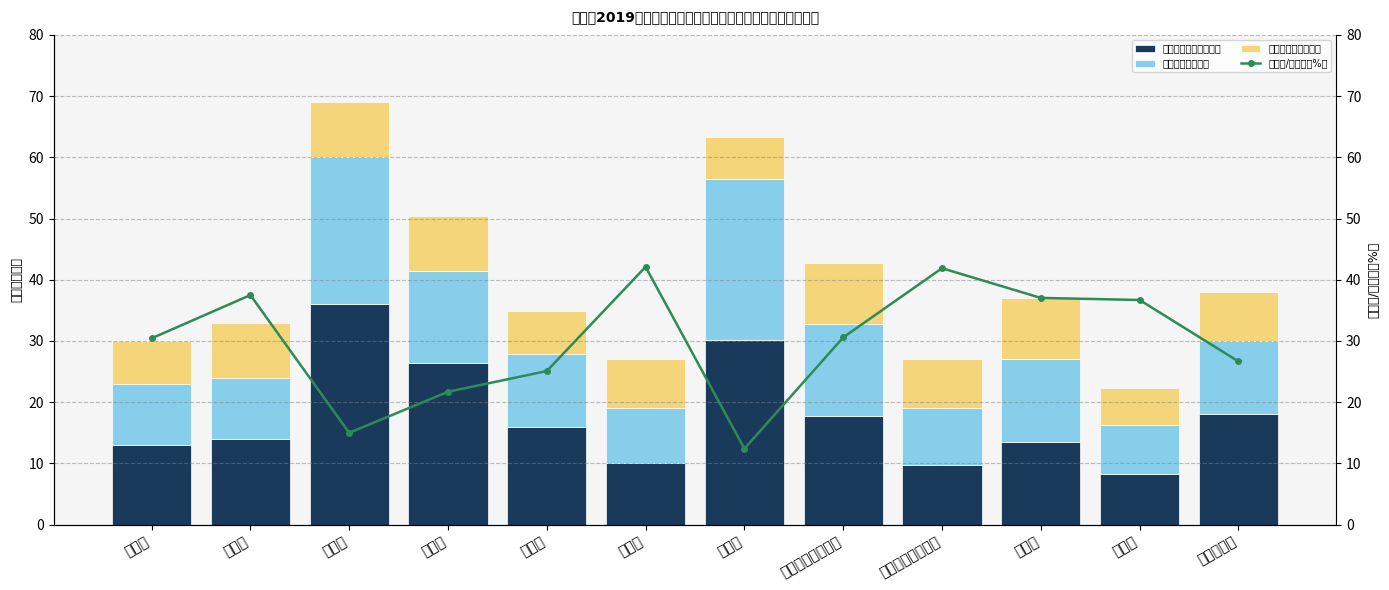

Is the value of 拟安排/计划比（%） at 碧砂村 greater than the value of 拟安排资金（万元） at 南塘村?

Yes